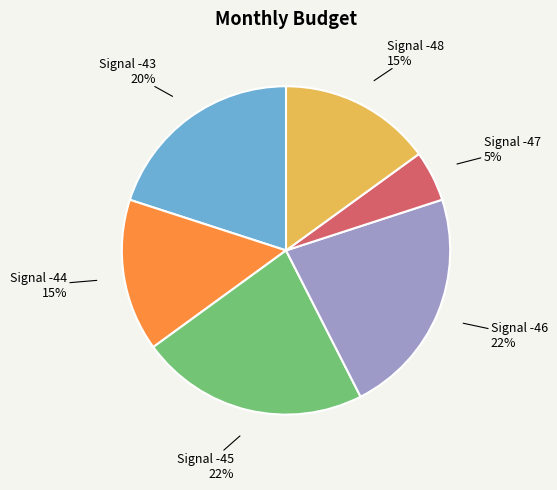

The Signal -43 slice represents 20% of the pie. True or false?

True